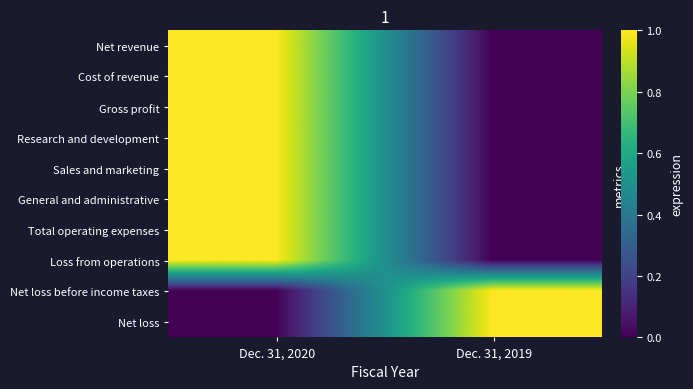

What is the maximum value shown in the chart?

1